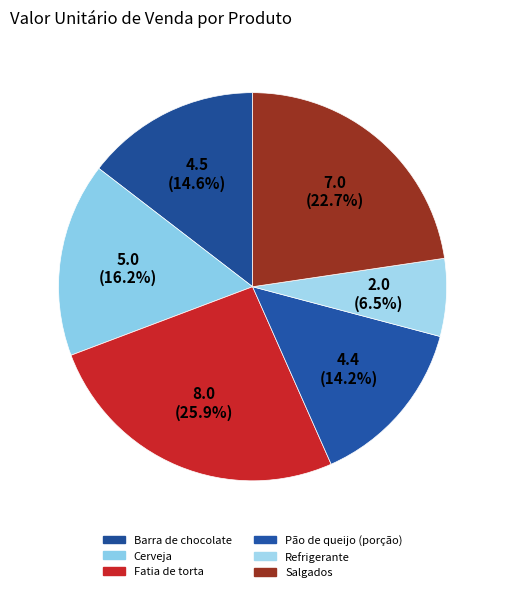

True or false: Cerveja accounts for 16% of the total.

True